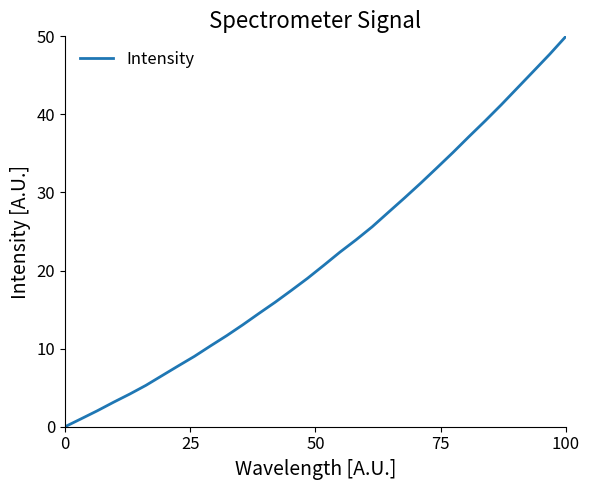

What is the difference between the maximum and minimum values?

50.0